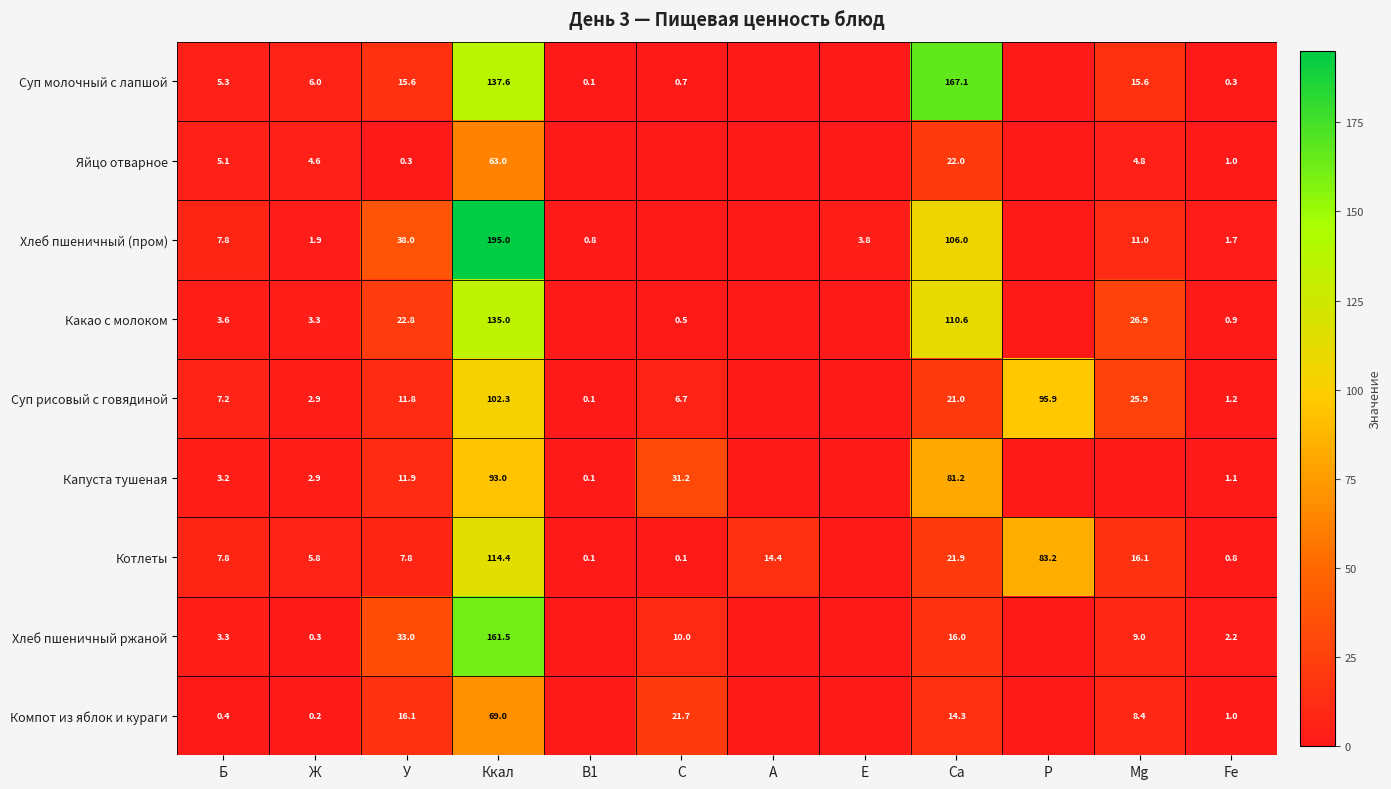

At Ca, list the series in order from largest to smallest.

Суп молочный с лапшой, Какао с молоком, Хлеб пшеничный (пром), Капуста тушеная, Яйцо отварное, Котлеты, Суп рисовый с говядиной, Хлеб пшеничный ржаной, Компот из яблок и кураги